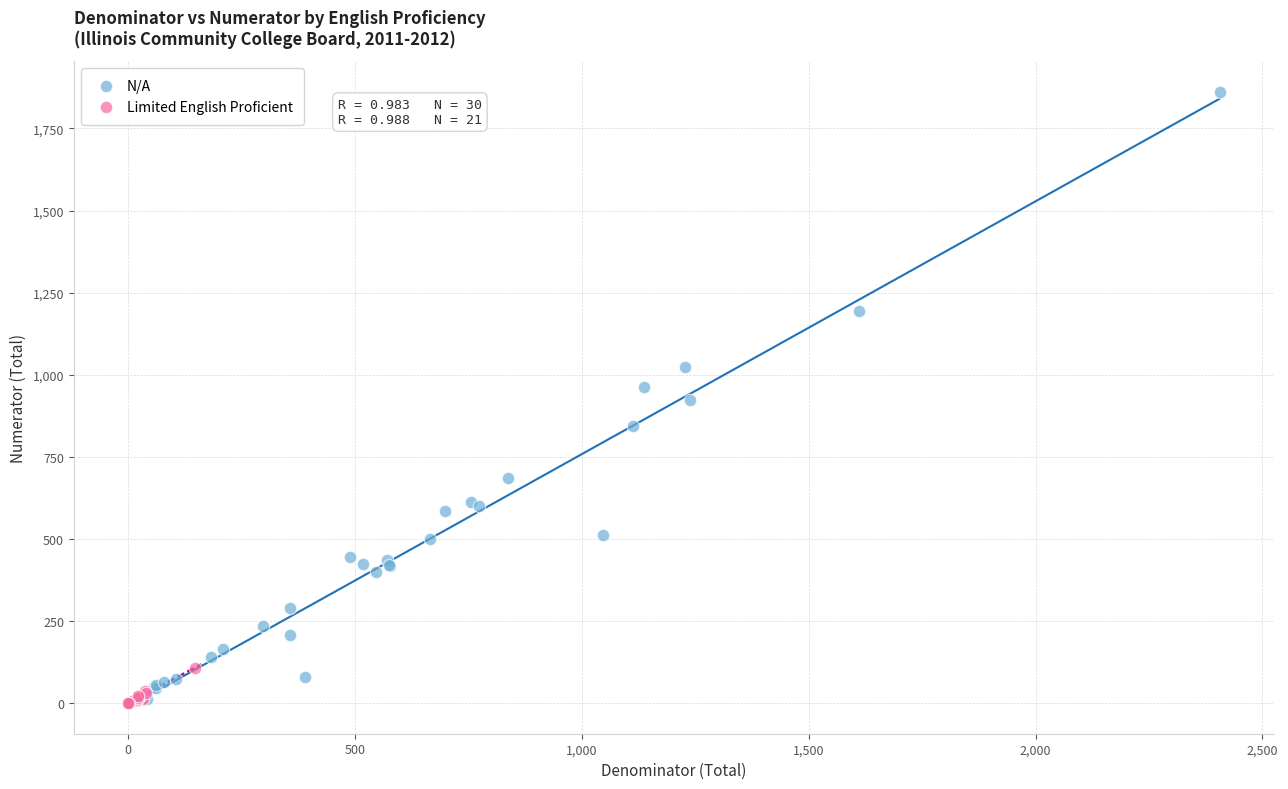

What are all the series names shown in the legend?

N/A, Limited English Proficient